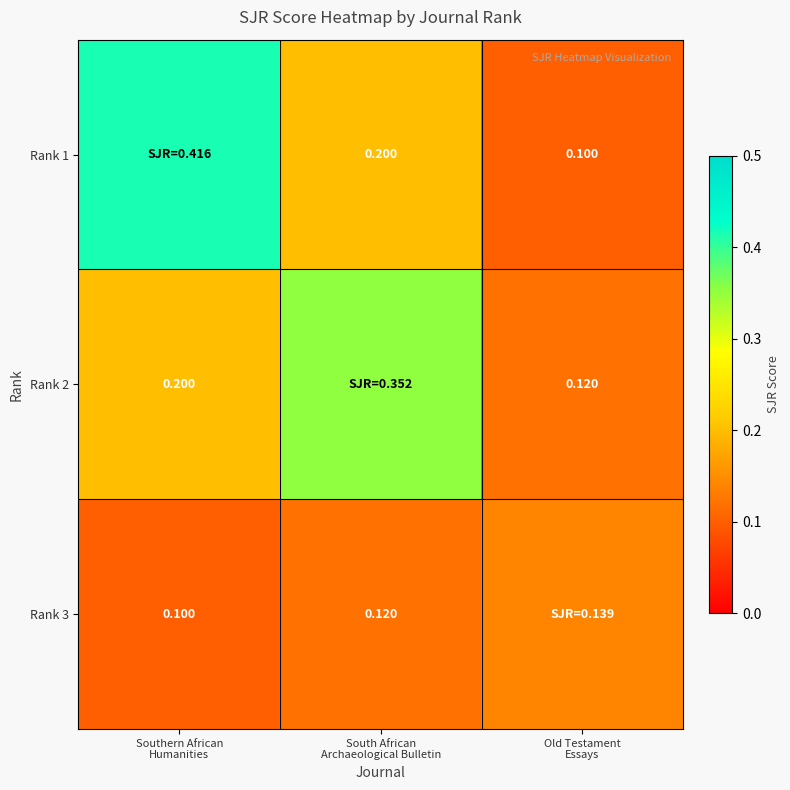

Is it true that Rank 1 equals 0.1 at Old Testament Essays?

True